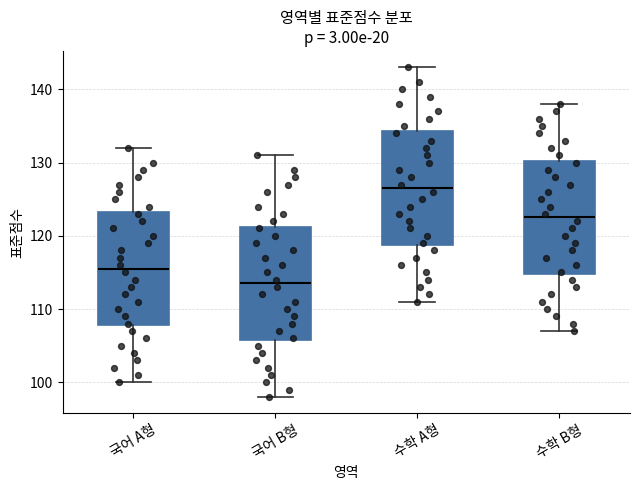

Which box's median line is the lowest?

국어 B형